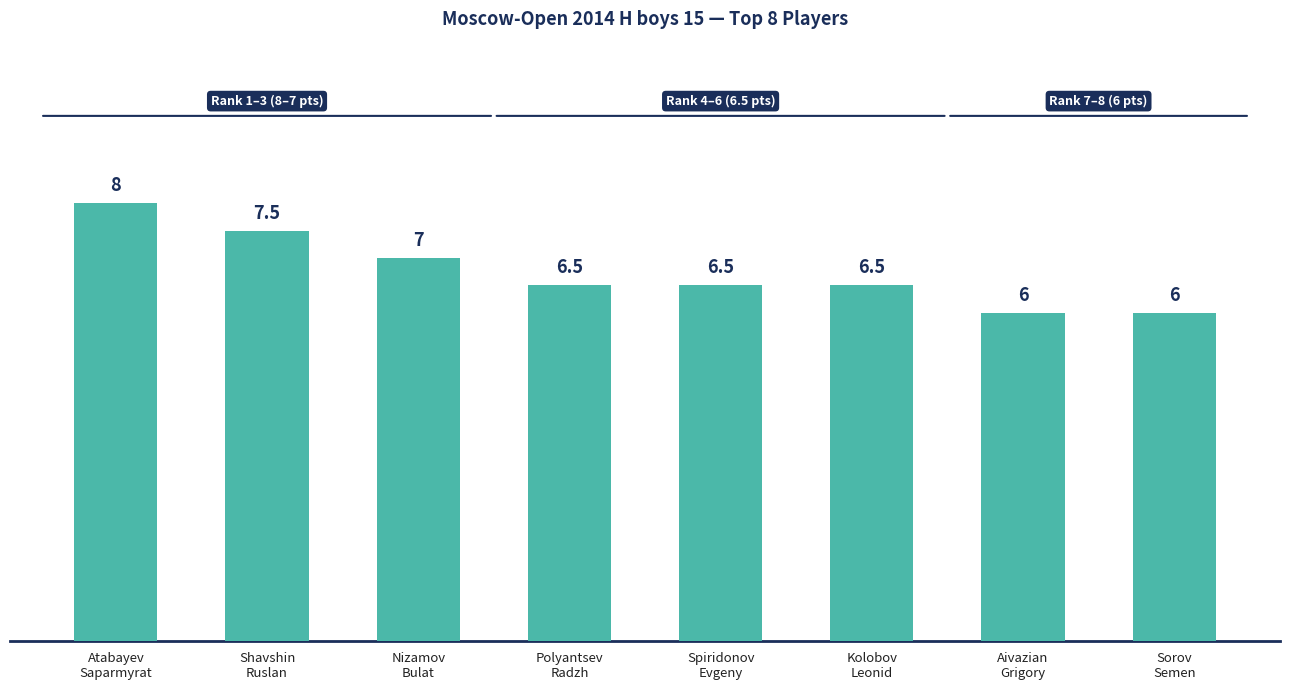

What is the change in value from Shavshin
Ruslan to Polyantsev
Radzh?

-1.0